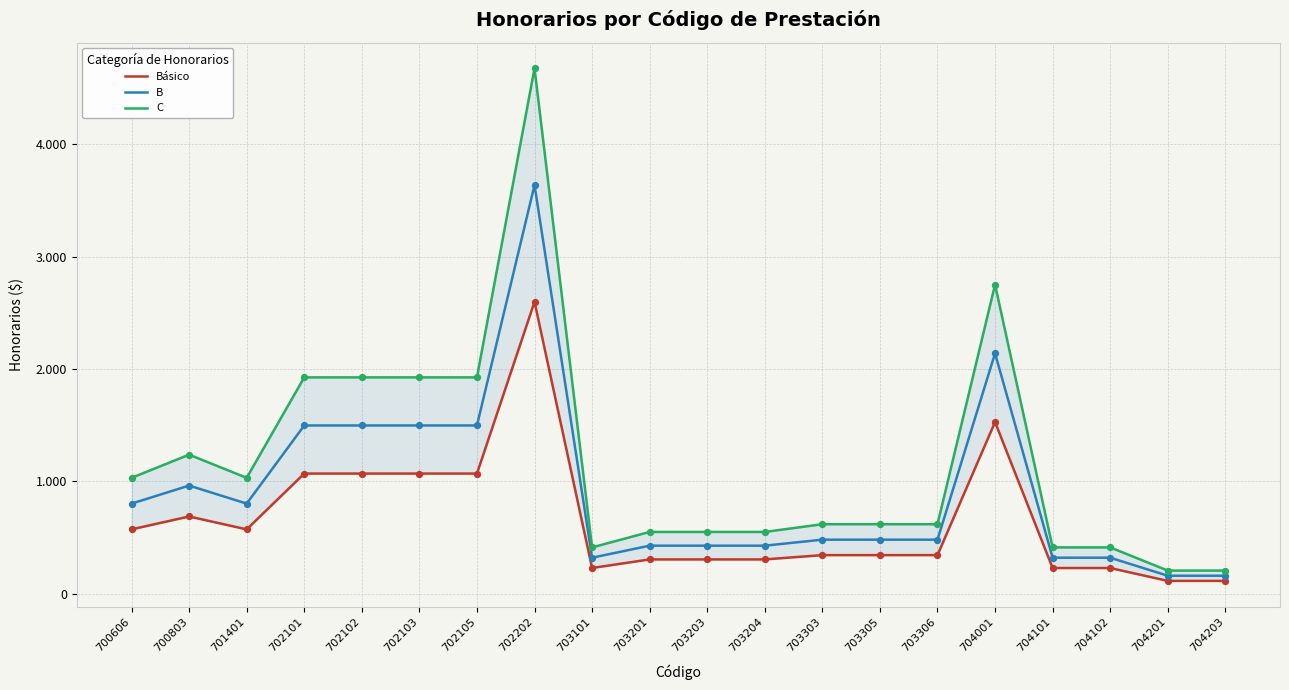

What are all the series names shown in the legend?

Básico, B, C